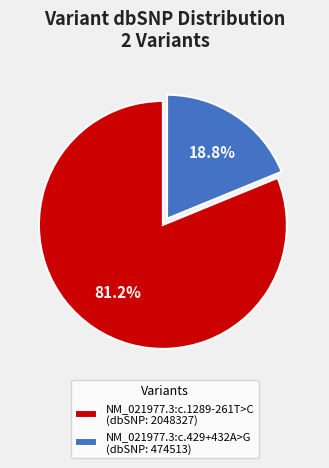

To the nearest percent, what percentage of the pie is NM_021977.3:c.1289-261T>C?

81%